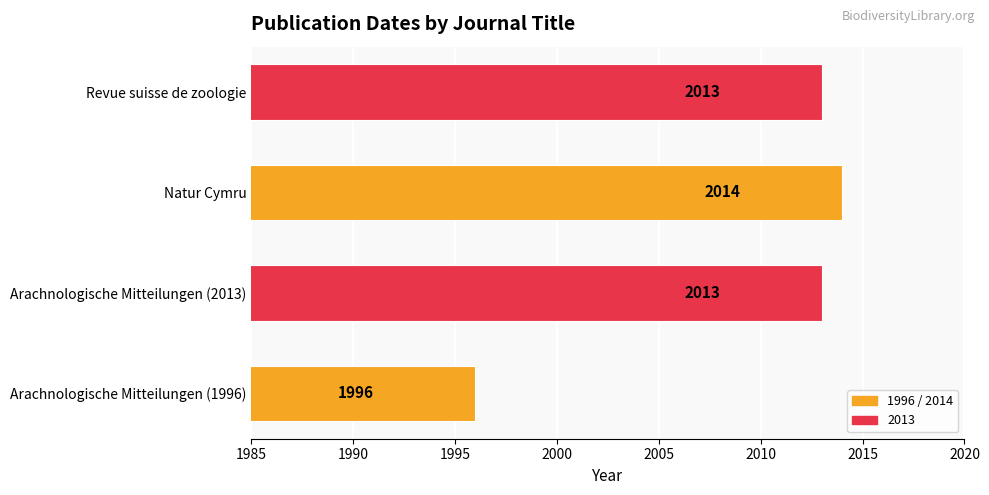

Reading bottom to top, transcribe all the data shown in this chart.

Arachnologische Mitteilungen (1996)=1996	Arachnologische Mitteilungen (2013)=2013	Natur Cymru=2014	Revue suisse de zoologie=2013